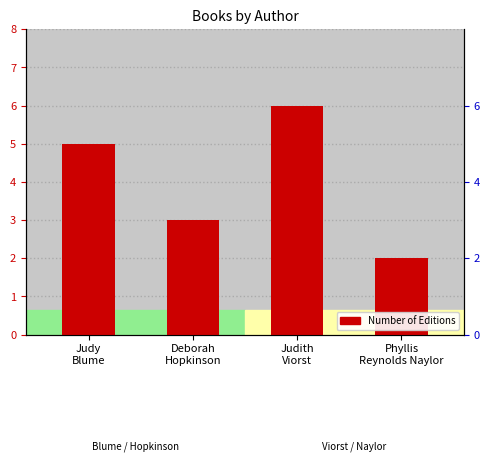

What is the sum of the values at Judy
Blume and Phyllis
Reynolds Naylor?

7